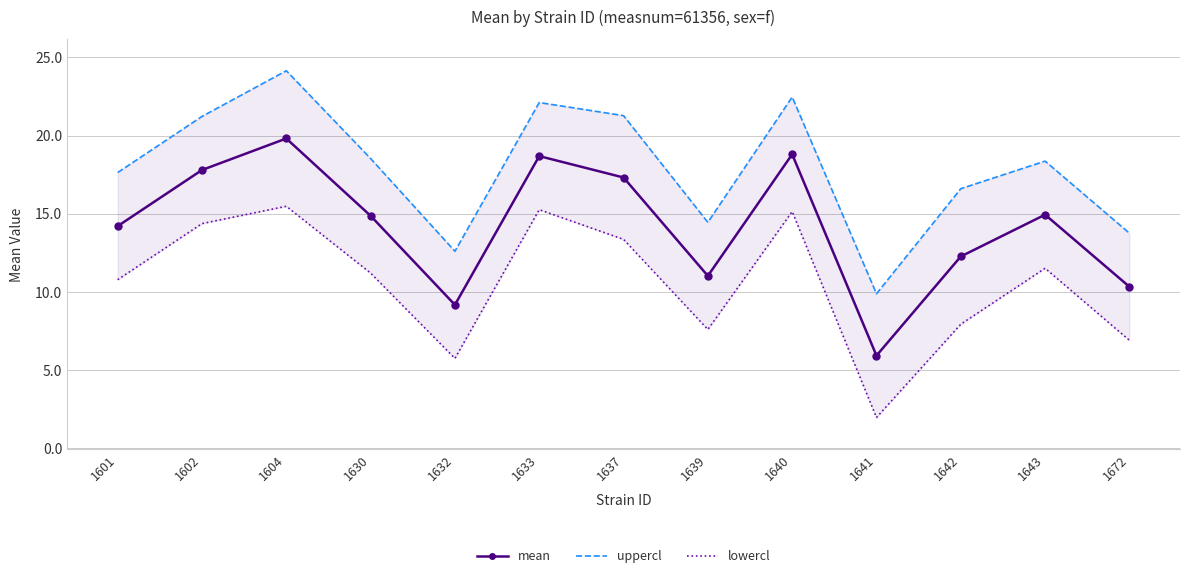

What is the minimum value for mean?

5.9